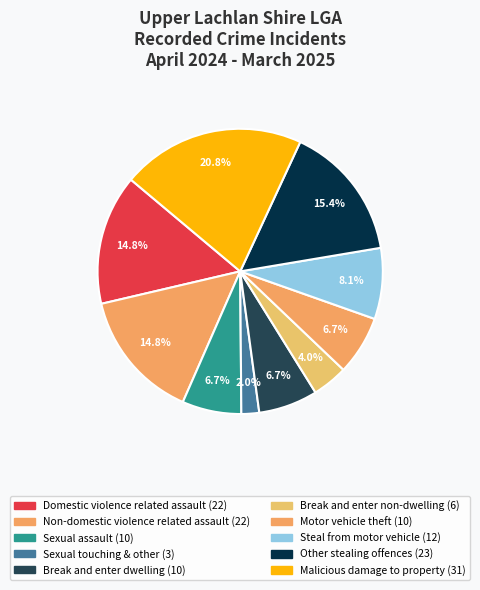

How many slices are in this pie chart?

10